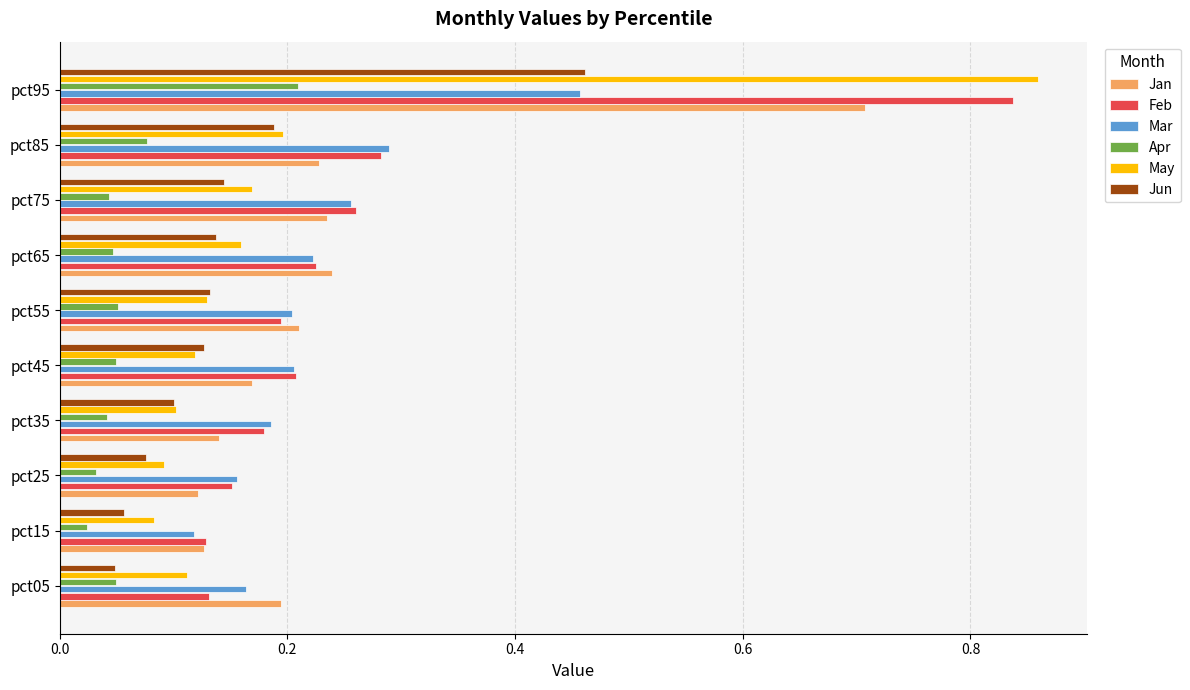

Which category has the highest value in the Apr series?

pct95